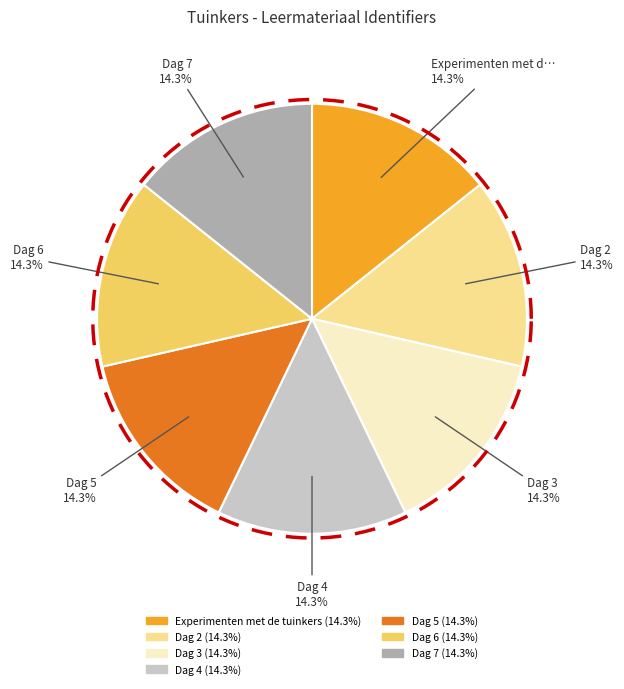

What percentage is the Dag 7 slice, to the nearest percent?

14%